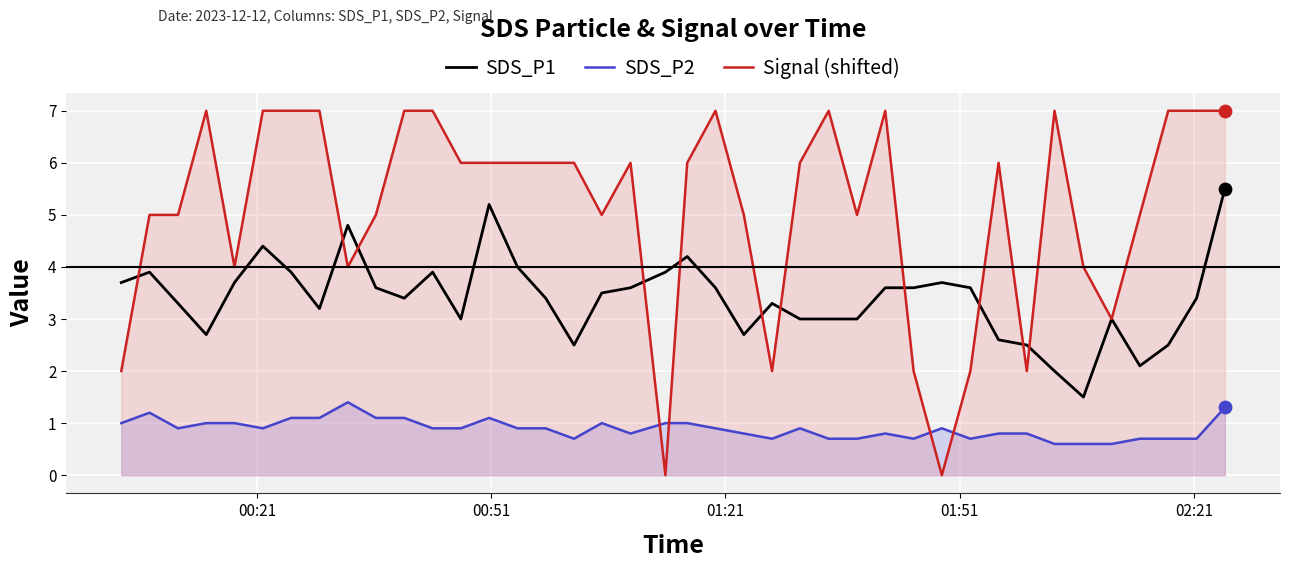

Which series has the largest total across all categories?

Signal (shifted)